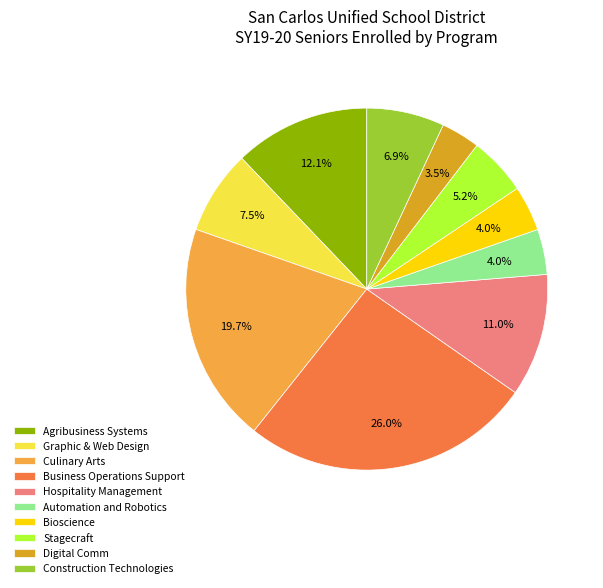

To the nearest percent, what is the average slice percentage?

10%